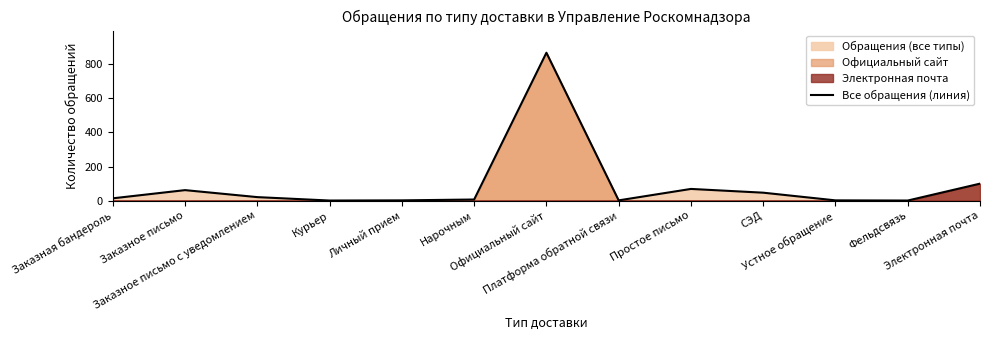

What is the sum of all values?

1195